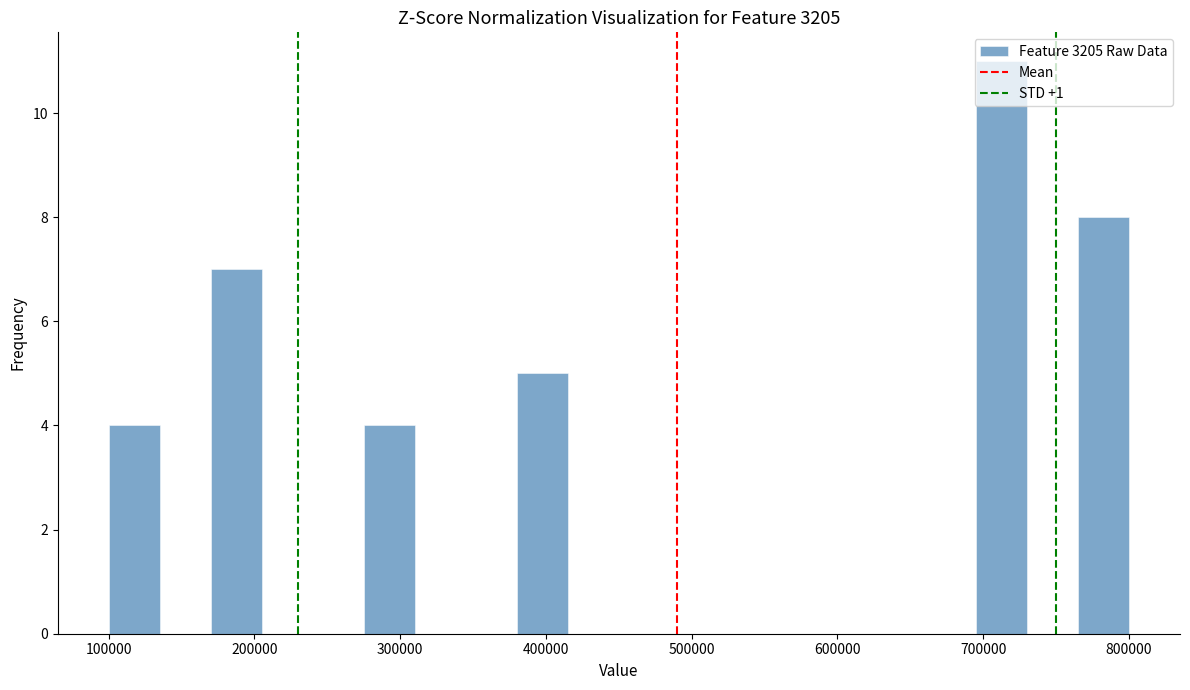

Read against the x-axis, roughly where is the centre of the tallest bar?

710000